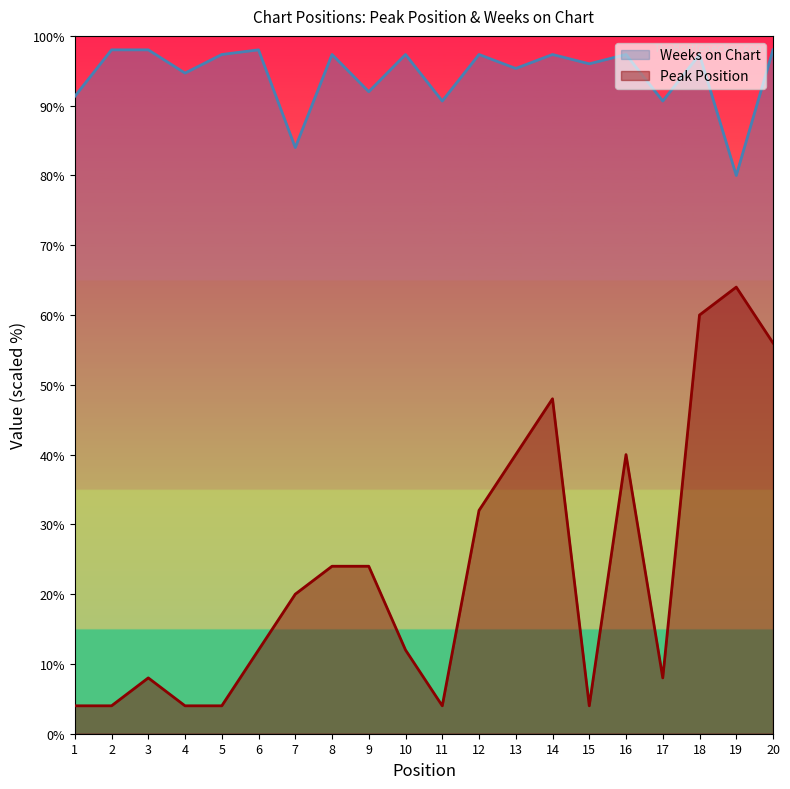

At how many categories does at least one series exceed 68?

20